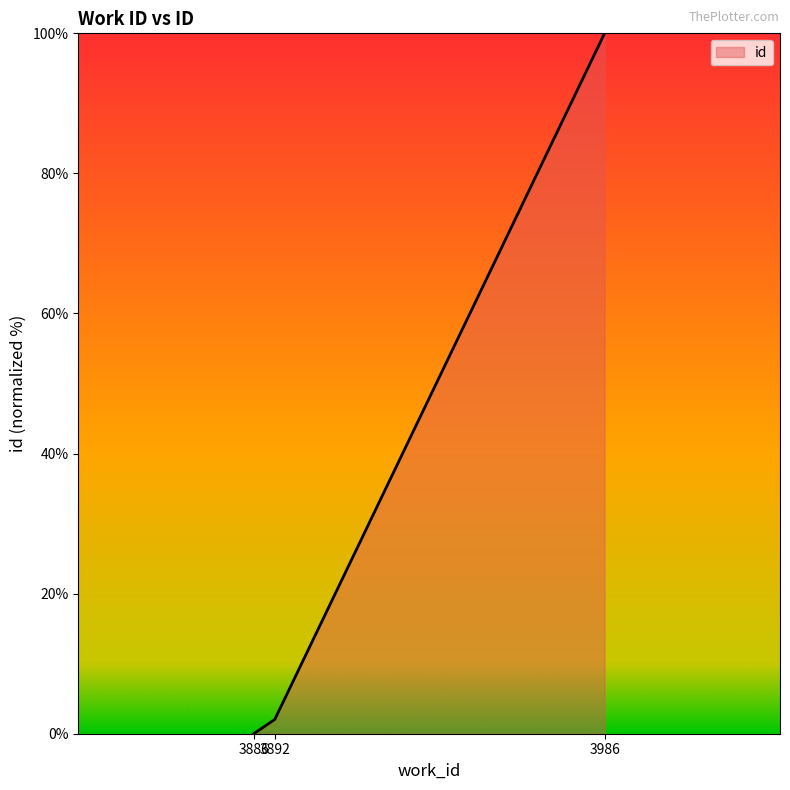

At which category does the chart reach its minimum across all series?

3886